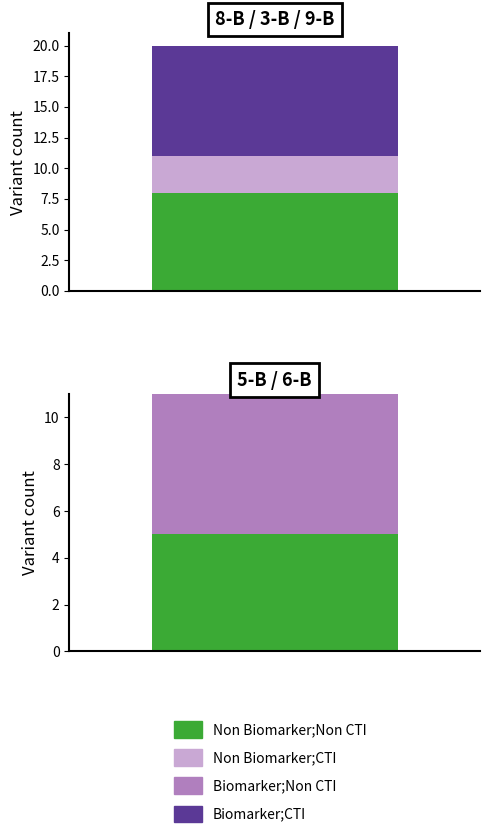

What is the average value?

6